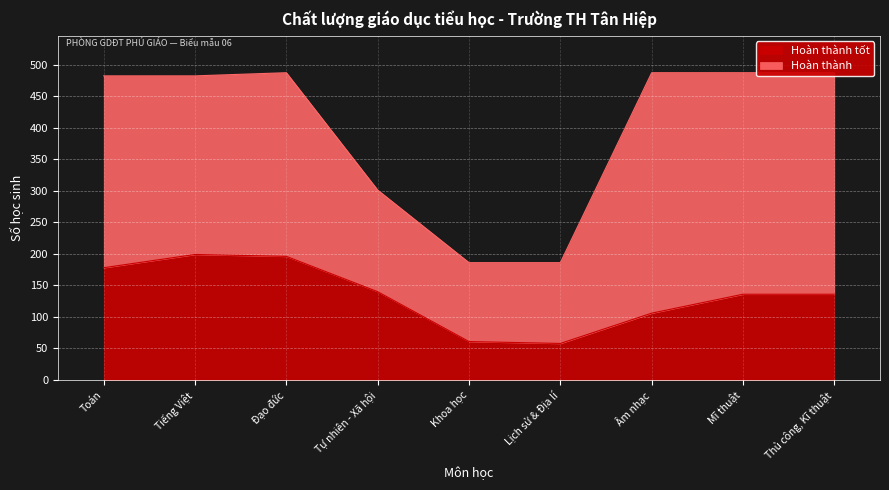

Which label corresponds to the smallest value in the chart?

Lịch sử & Địa lí